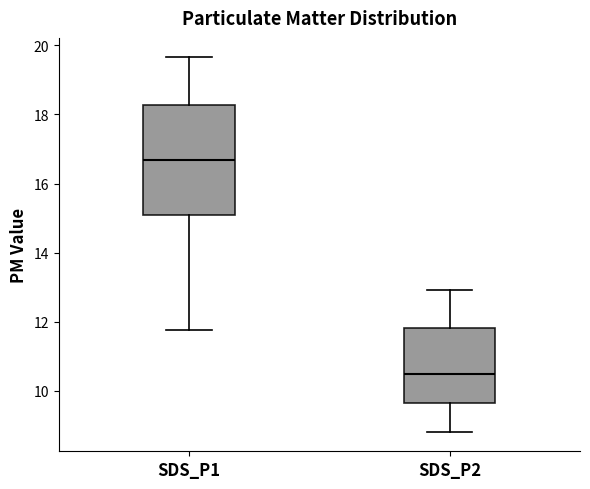

Which box's median line is the lowest?

SDS_P2